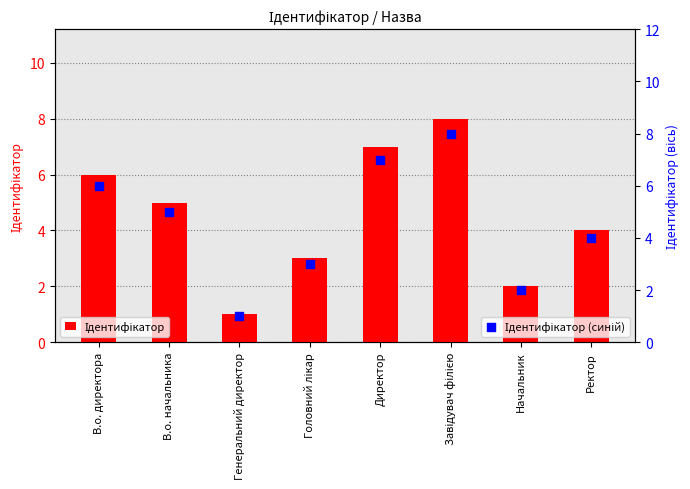

What is the total value across all series at В.о. директора?

12